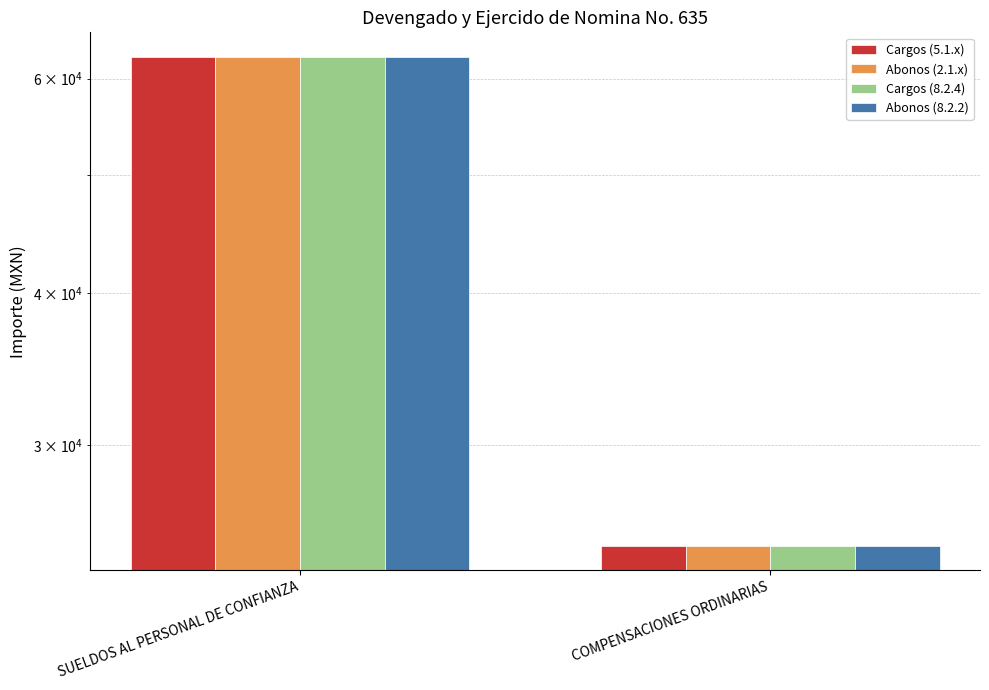

How many data points does each series have?

2